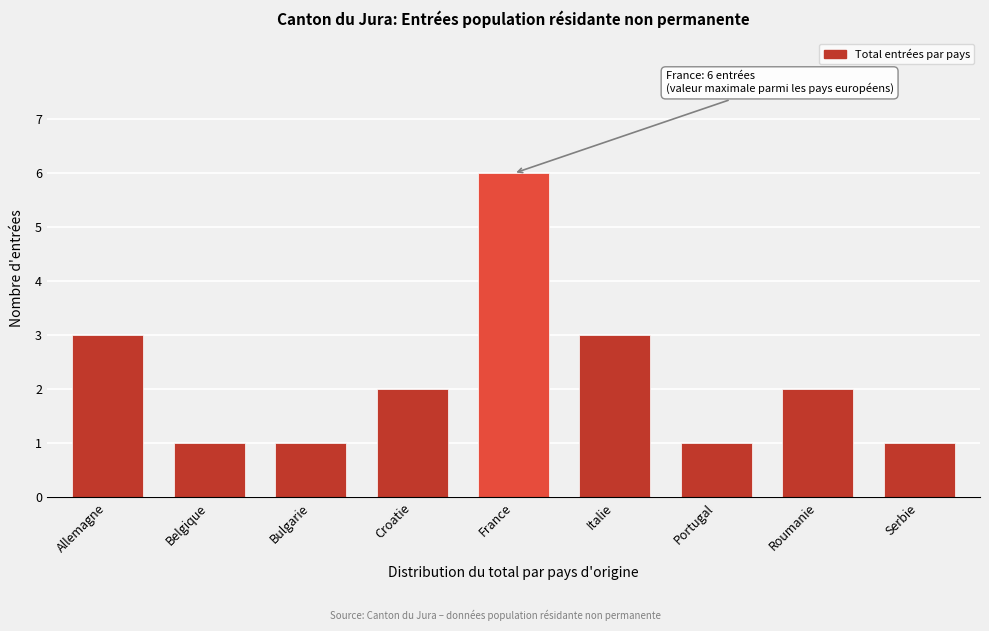

Reading right to left, list all the values displayed in this chart.

Serbie=1	Roumanie=2	Portugal=1	Italie=3	France=6	Croatie=2	Bulgarie=1	Belgique=1	Allemagne=3